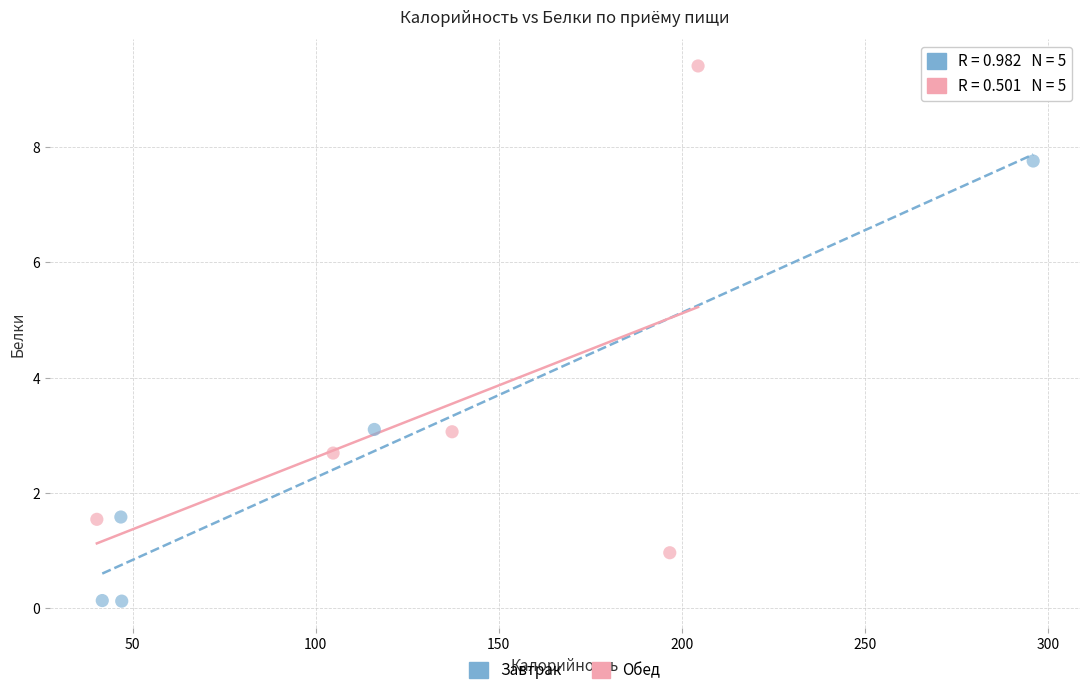

Which series reaches the minimum Y coordinate?

Завтрак